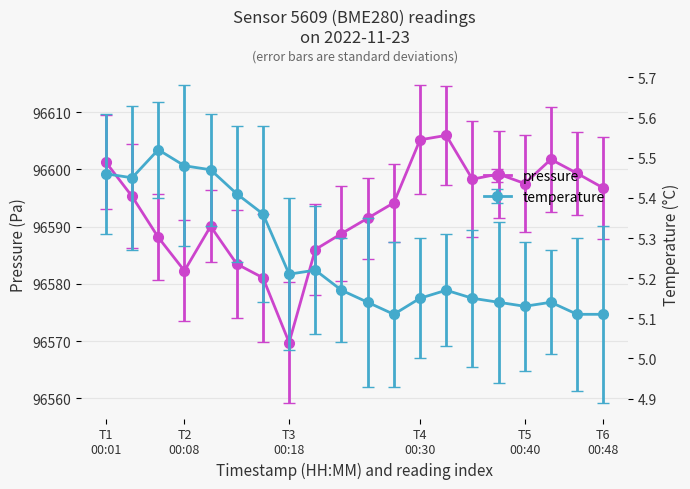

Which series has the largest range (max minus min)?

pressure